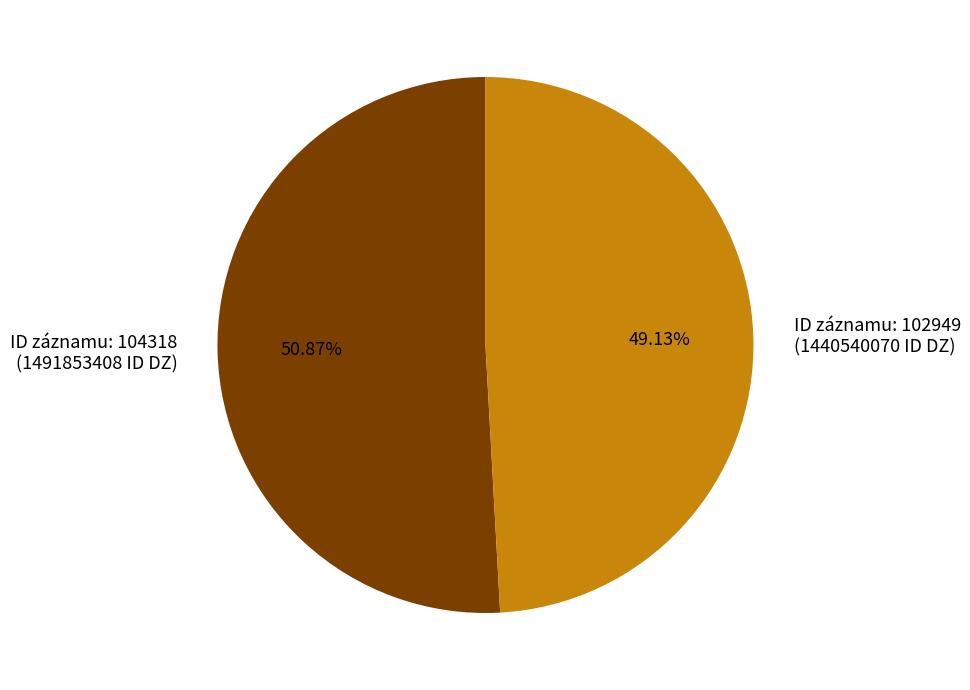

Does any single category account for the majority?

Yes